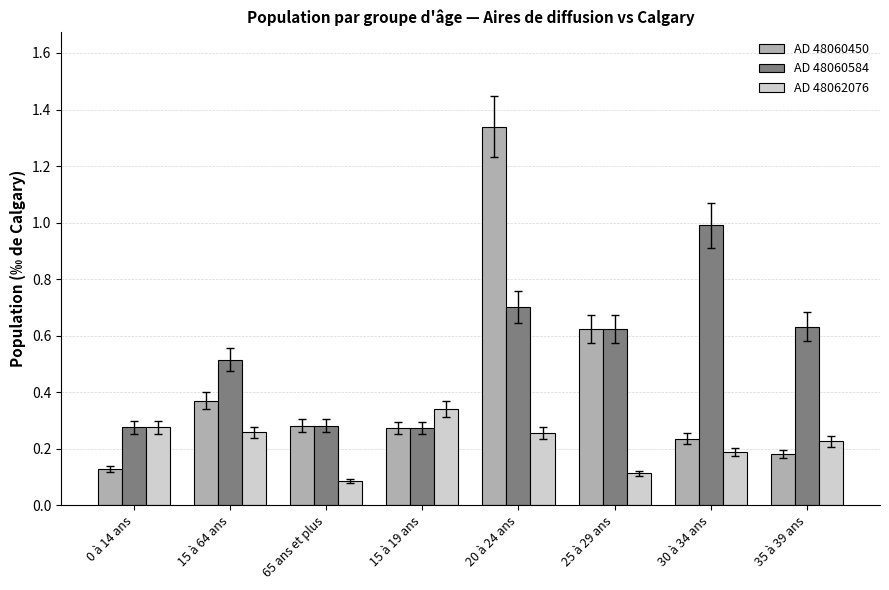

At which category does the chart reach its minimum across all series?

65 ans et plus